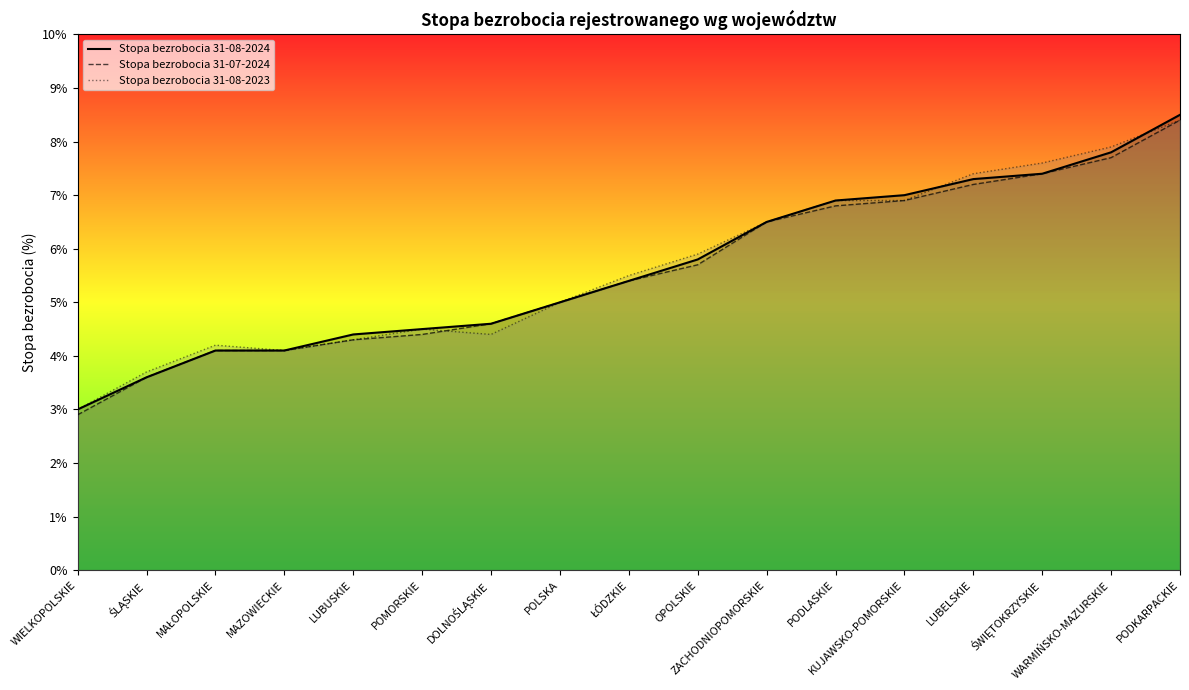

How many lines are shown in the chart?

3